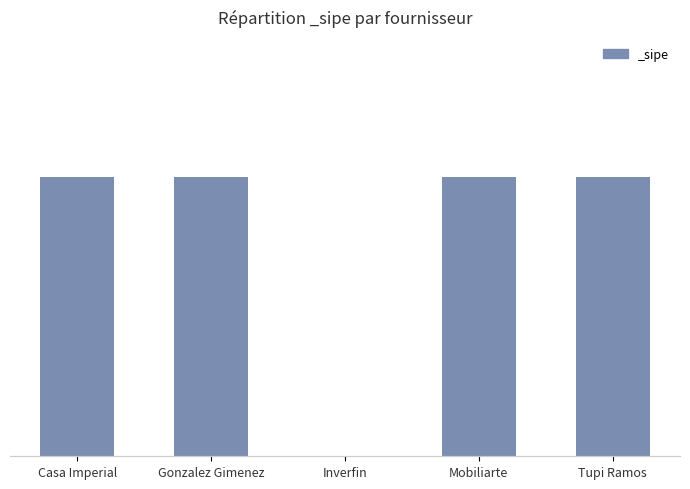

Are the bars horizontal?

No